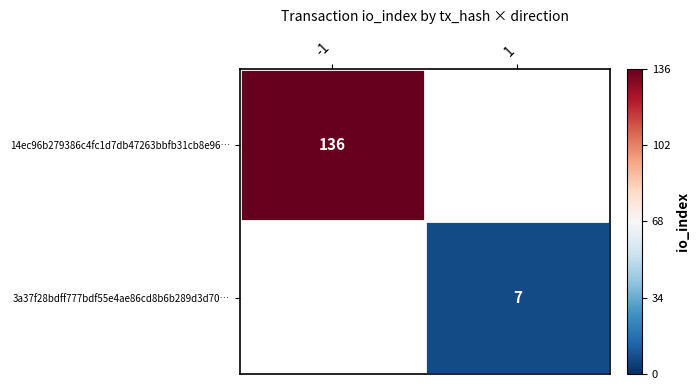

True or false: 14ec96b279386c4fc1d7db47263bbfb31cb8e96… has a value of 136 at -1.

True